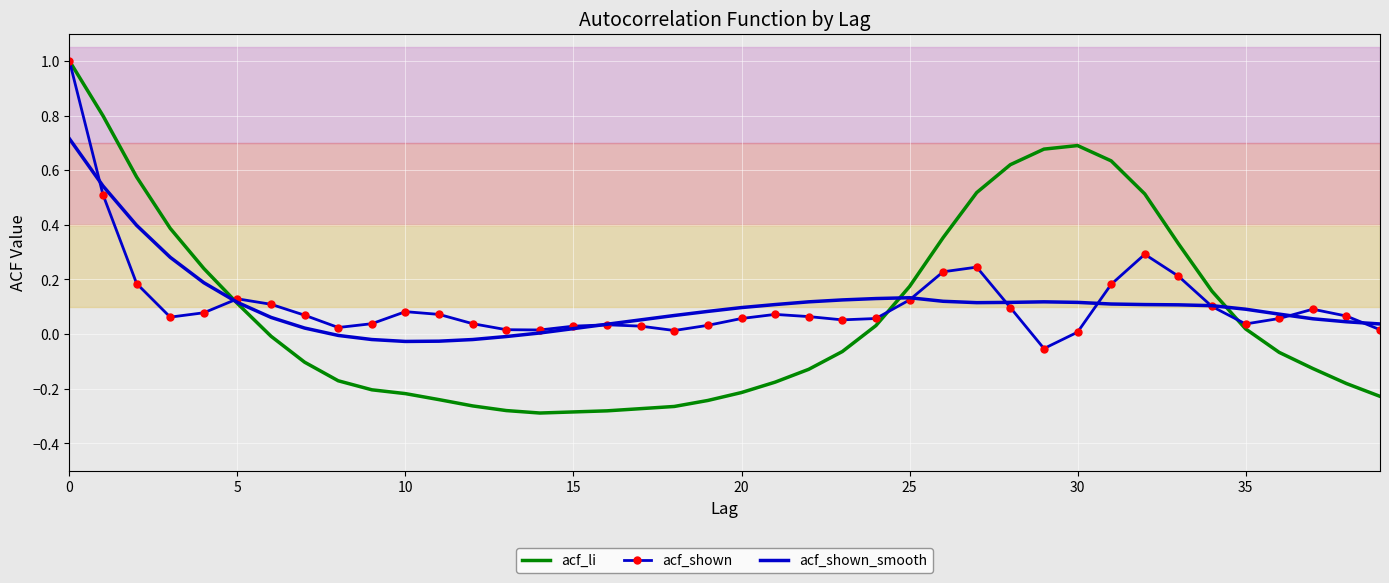

Which series has the largest range (max minus min)?

acf_li